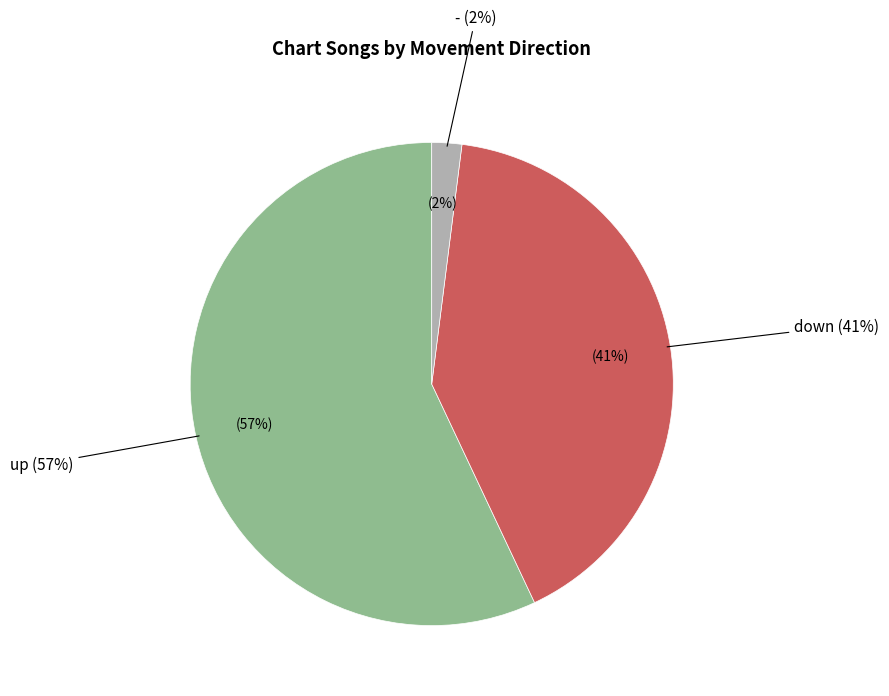

What is the majority slice?

up